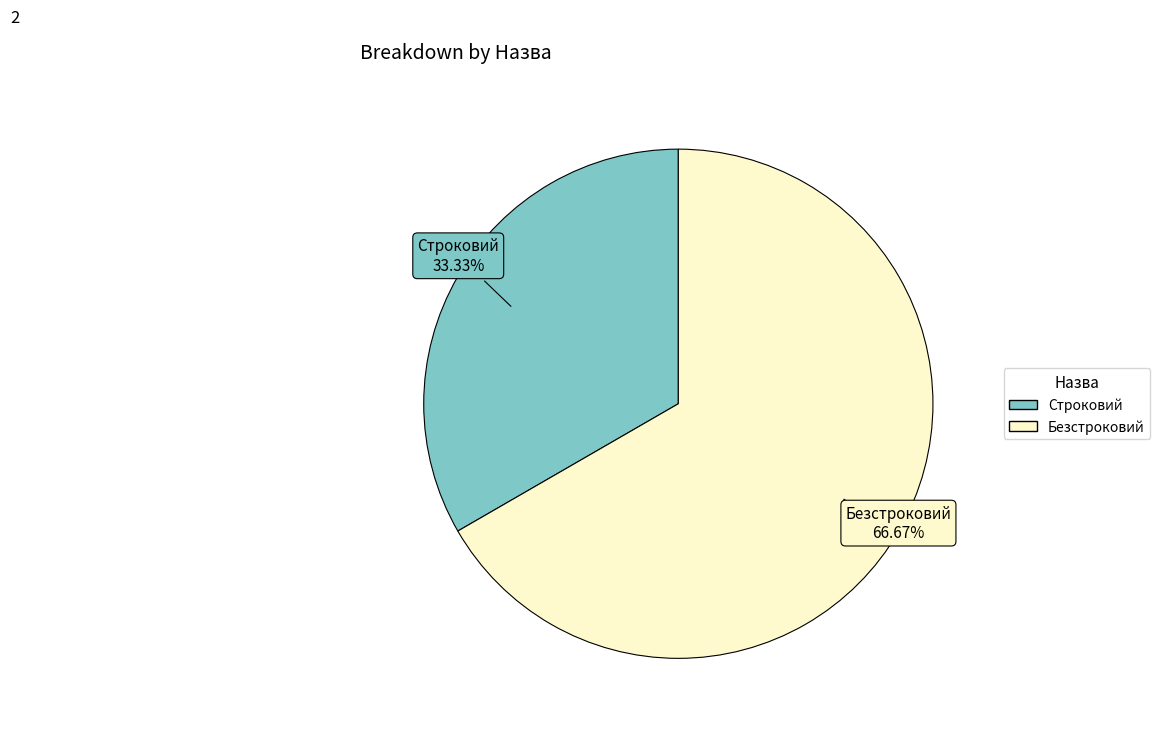

What percentage is NOT represented by Безстроковий?

33.3%